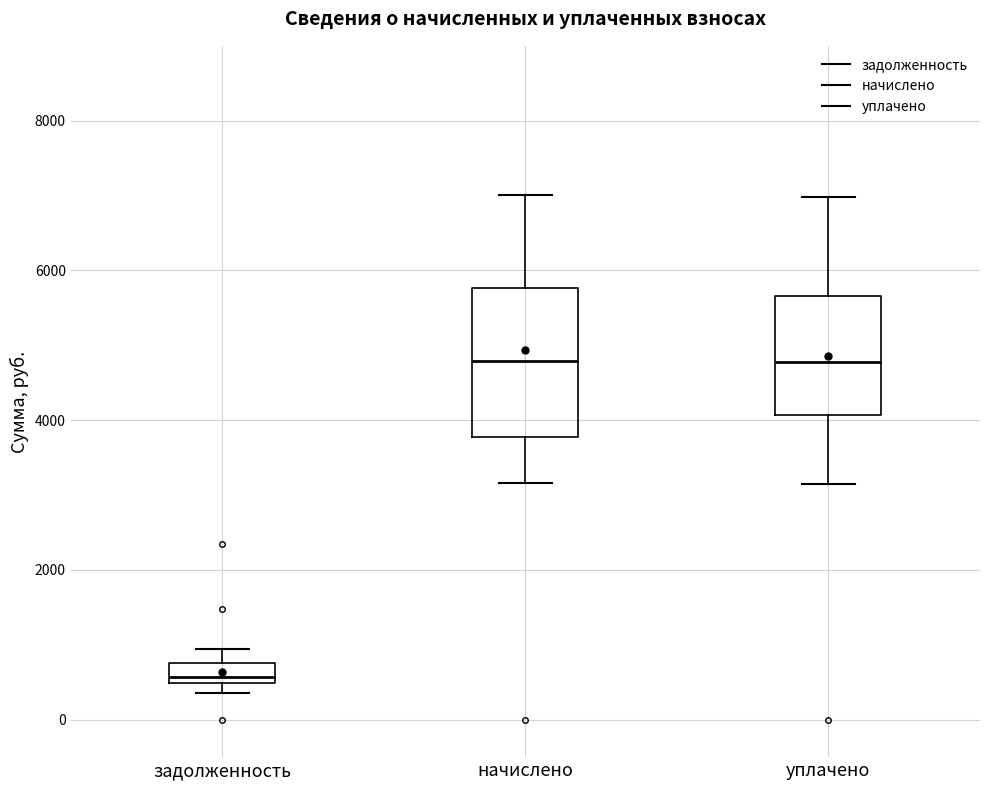

Comparing the boxes themselves (not the whiskers), which one is the tallest?

начислено